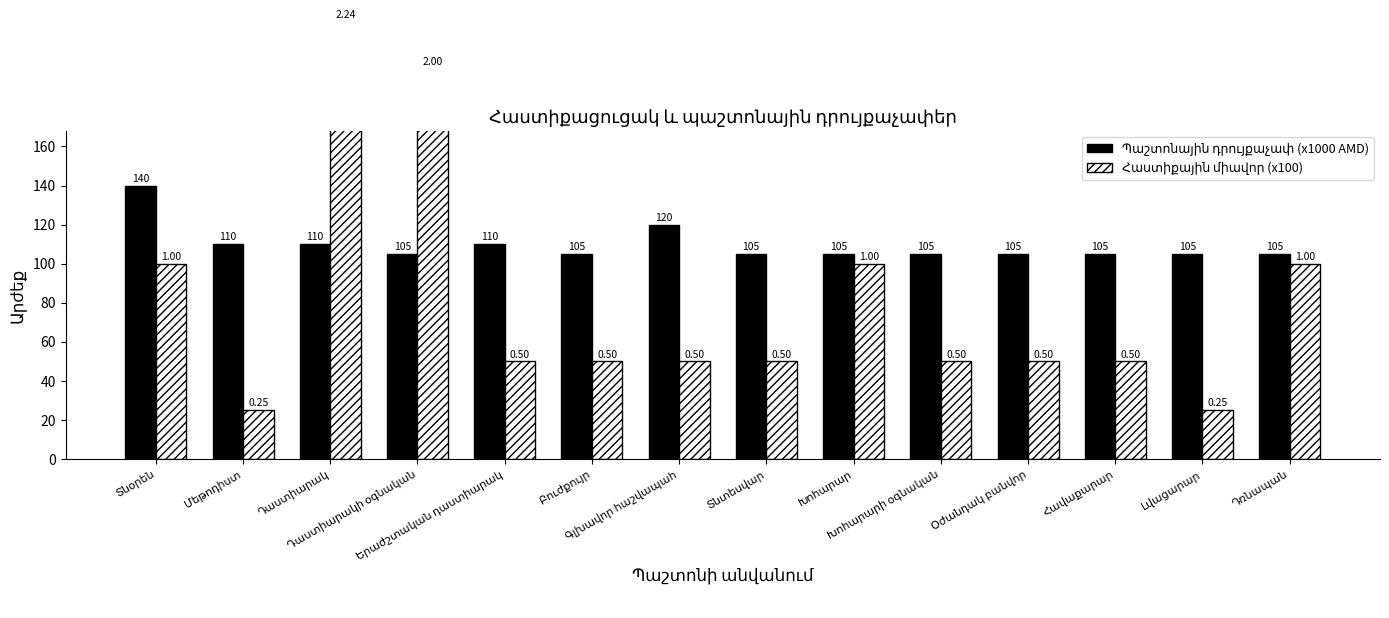

What is the maximum value for Պաշտոնային դրույքաչափ (x1000 AMD)?

140.0